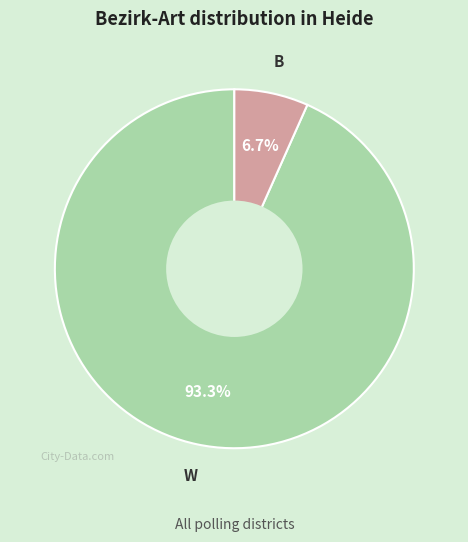

Does W represent more than half of the total?

Yes